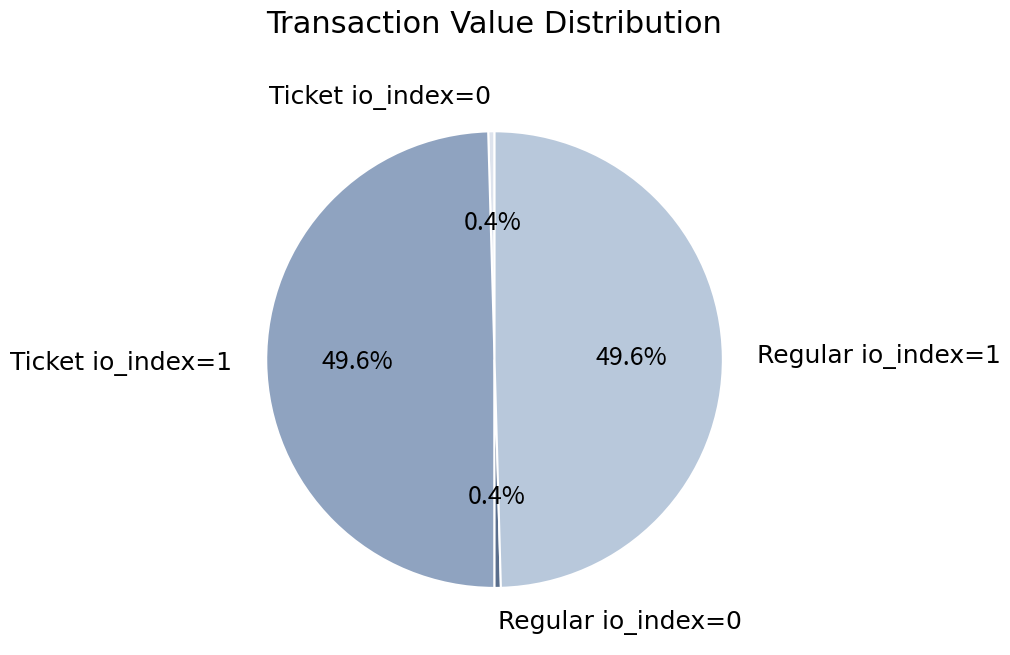

Between Ticket io_index=0 and Ticket io_index=1, which is larger?

Ticket io_index=1